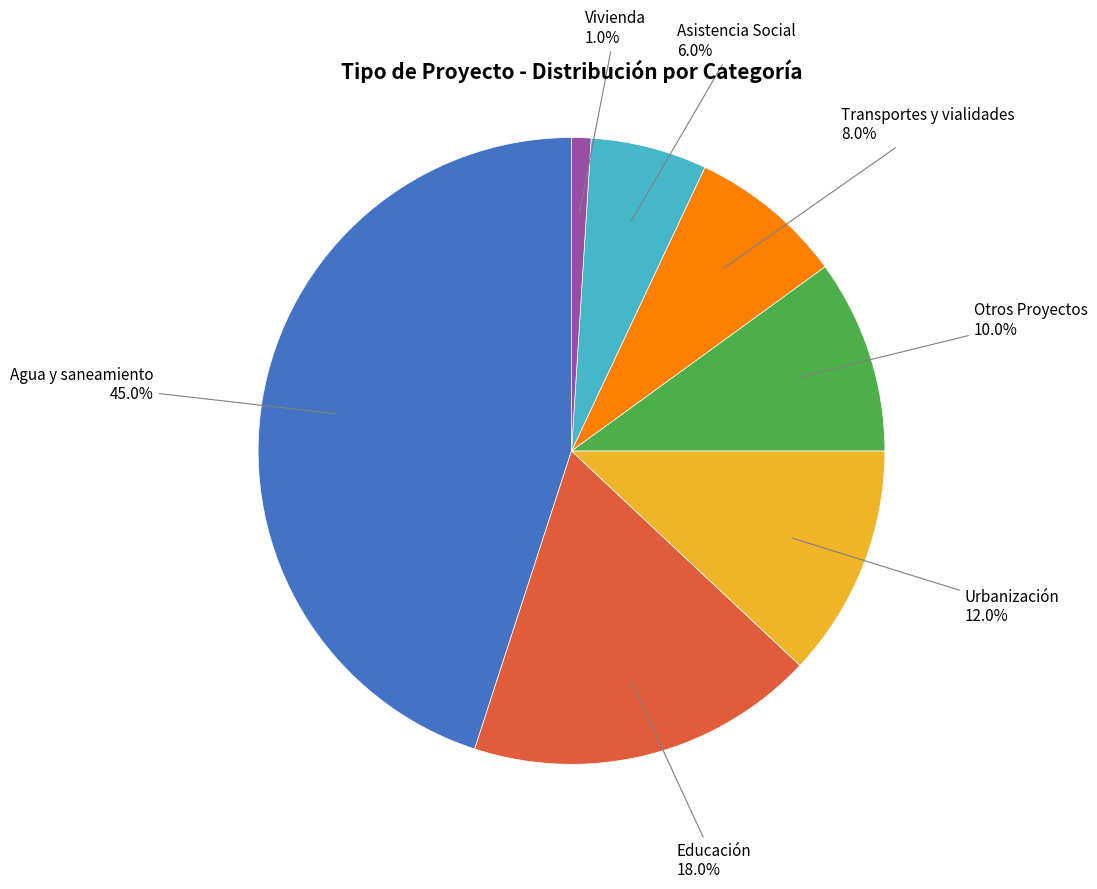

Is there any slice that represents more than half of the pie?

No